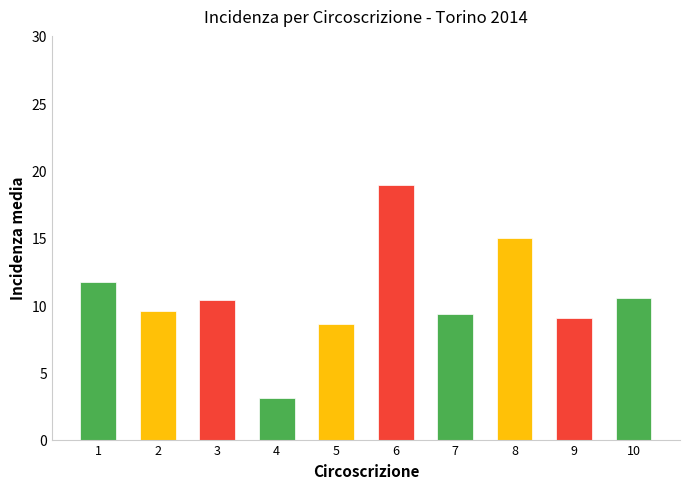

What is the minimum value shown in the chart?

3.1